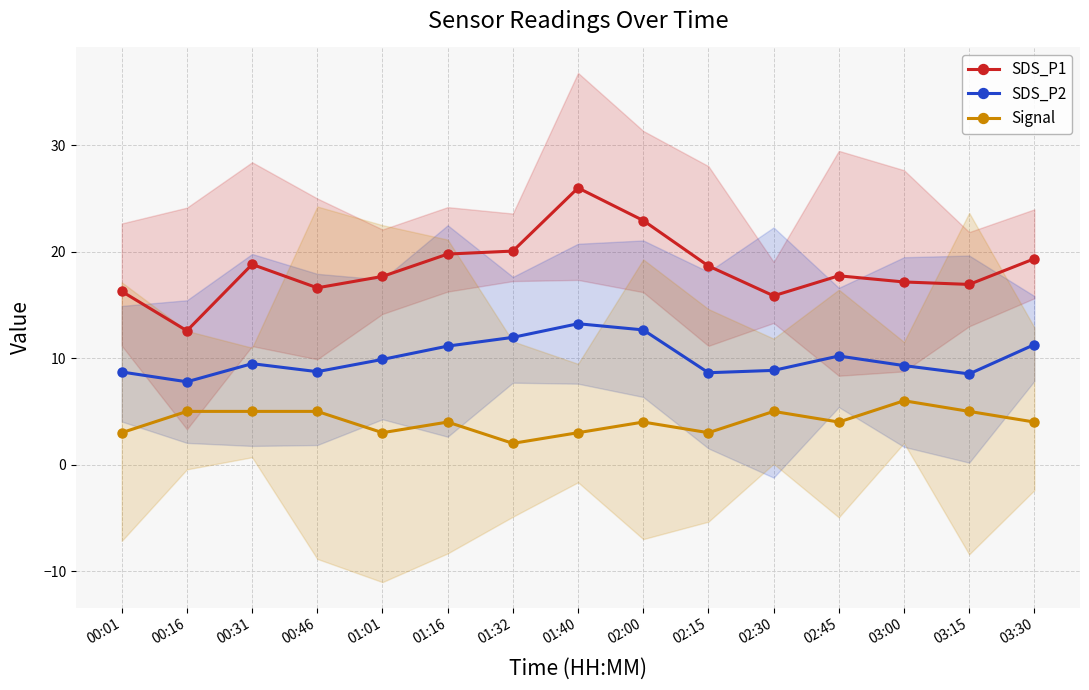

True or false: Signal has more than 2 points higher than both neighbors.

True